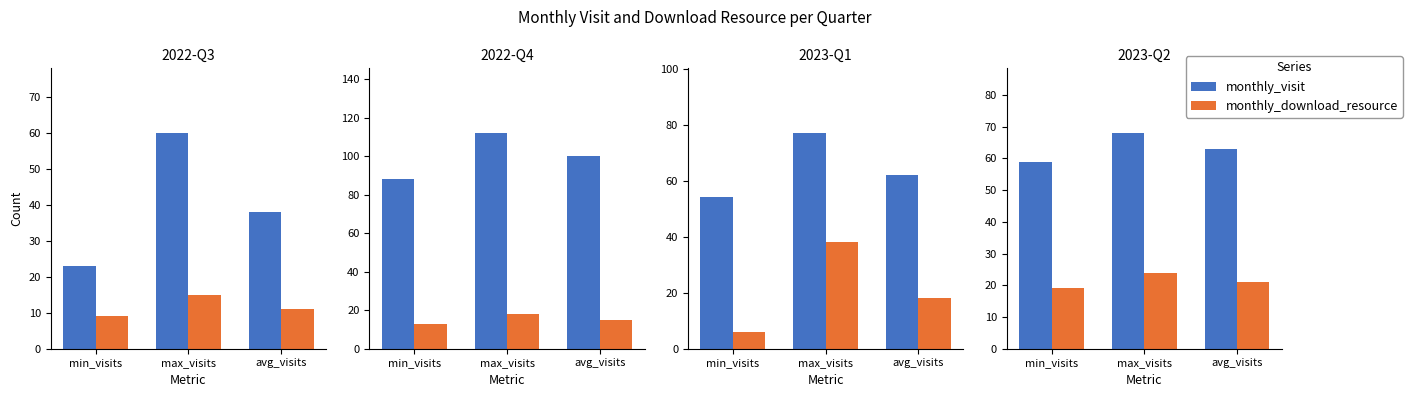

At which label does monthly_download_resource first exceed 21?

max_visits